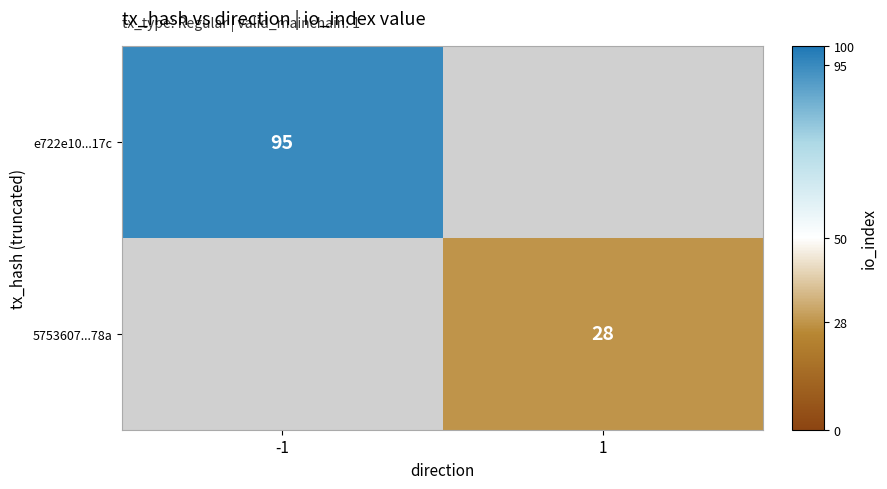

The value of e722e10...17c at -1 is 167.4. True or false?

False